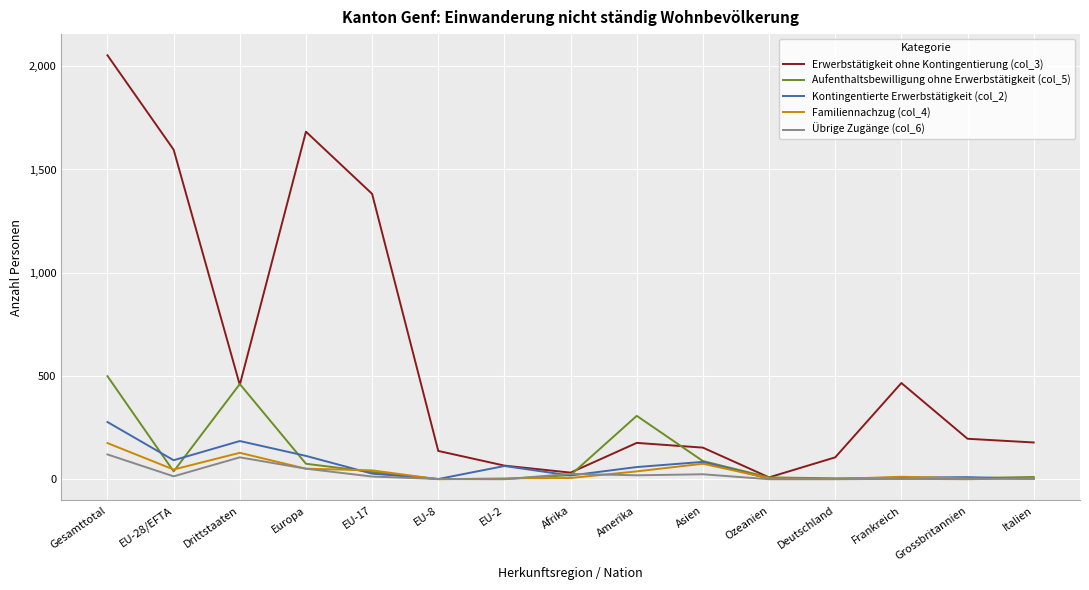

Where is Familiennachzug (col_4) nearest to the value 87?

Asien